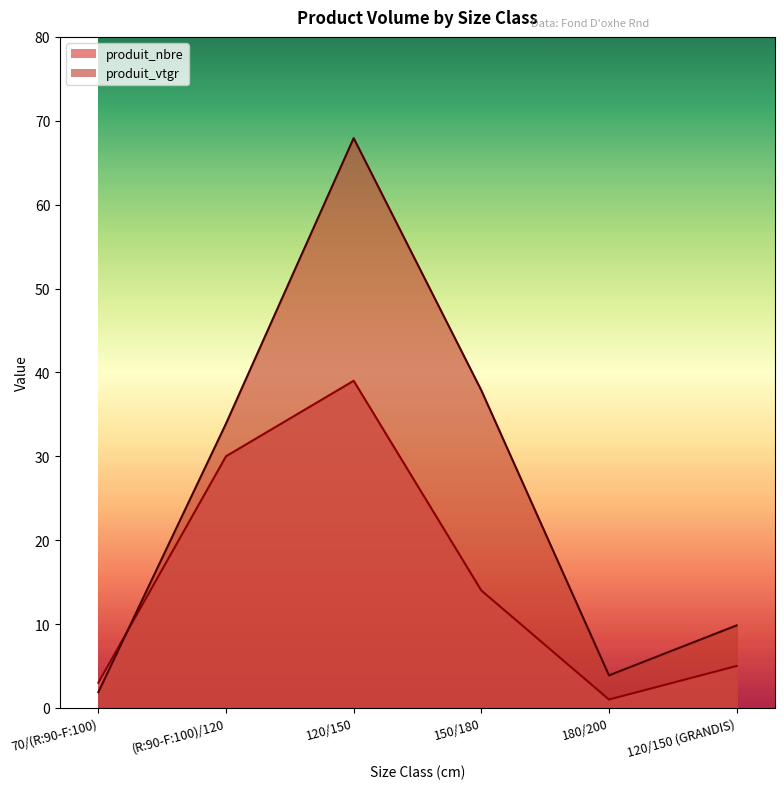

Which series has the largest total across all categories?

produit_vtgr